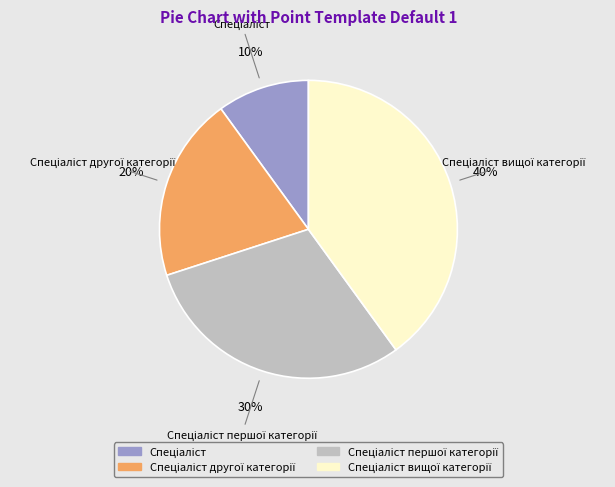

To the nearest percent, what is the average slice percentage?

25%